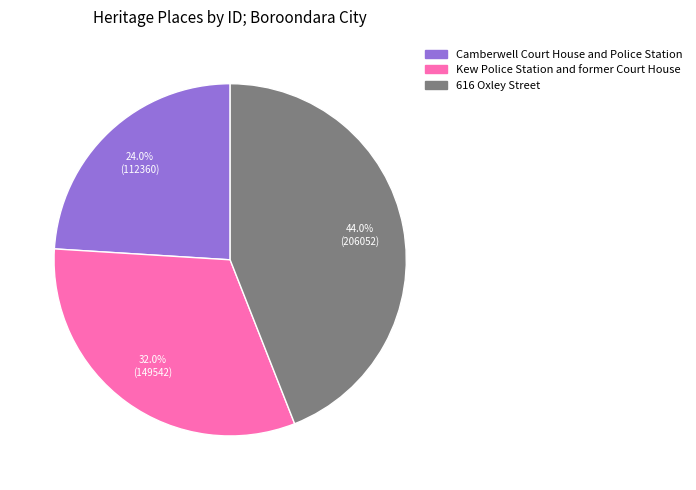

Is it true that Camberwell Court House and Police Station is 24% of the pie?

True